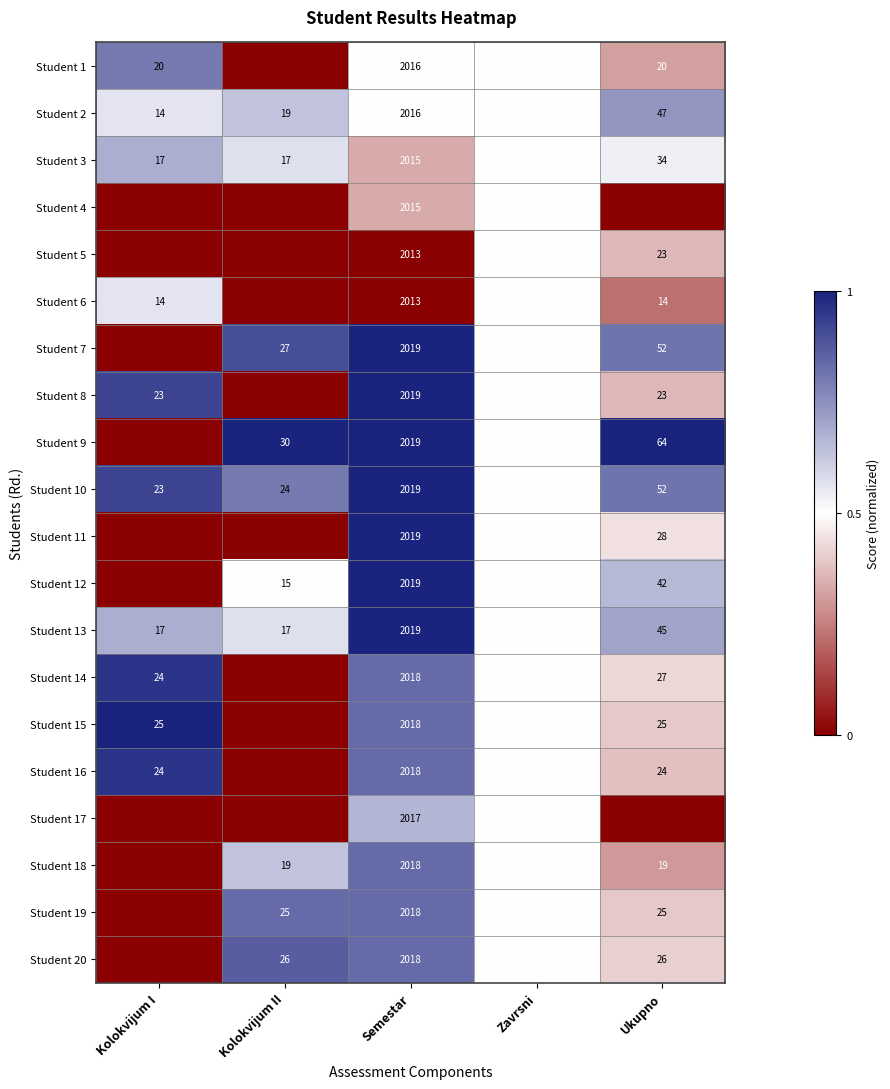

Which has a higher value, Ukupno or Kolokvijum I?

Kolokvijum I